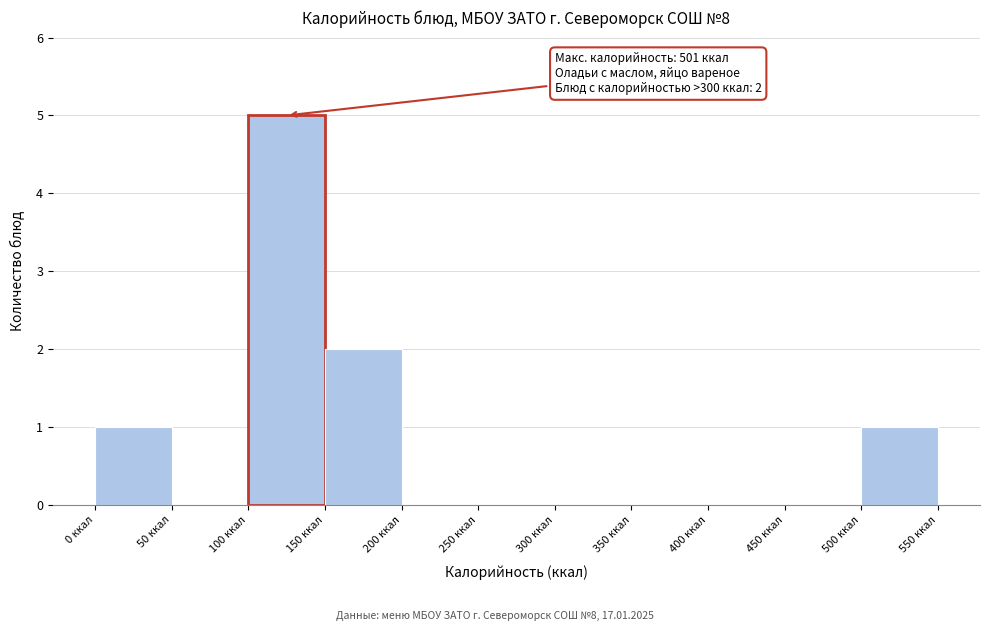

Which range on the x-axis has the tallest bar?

100 to 150